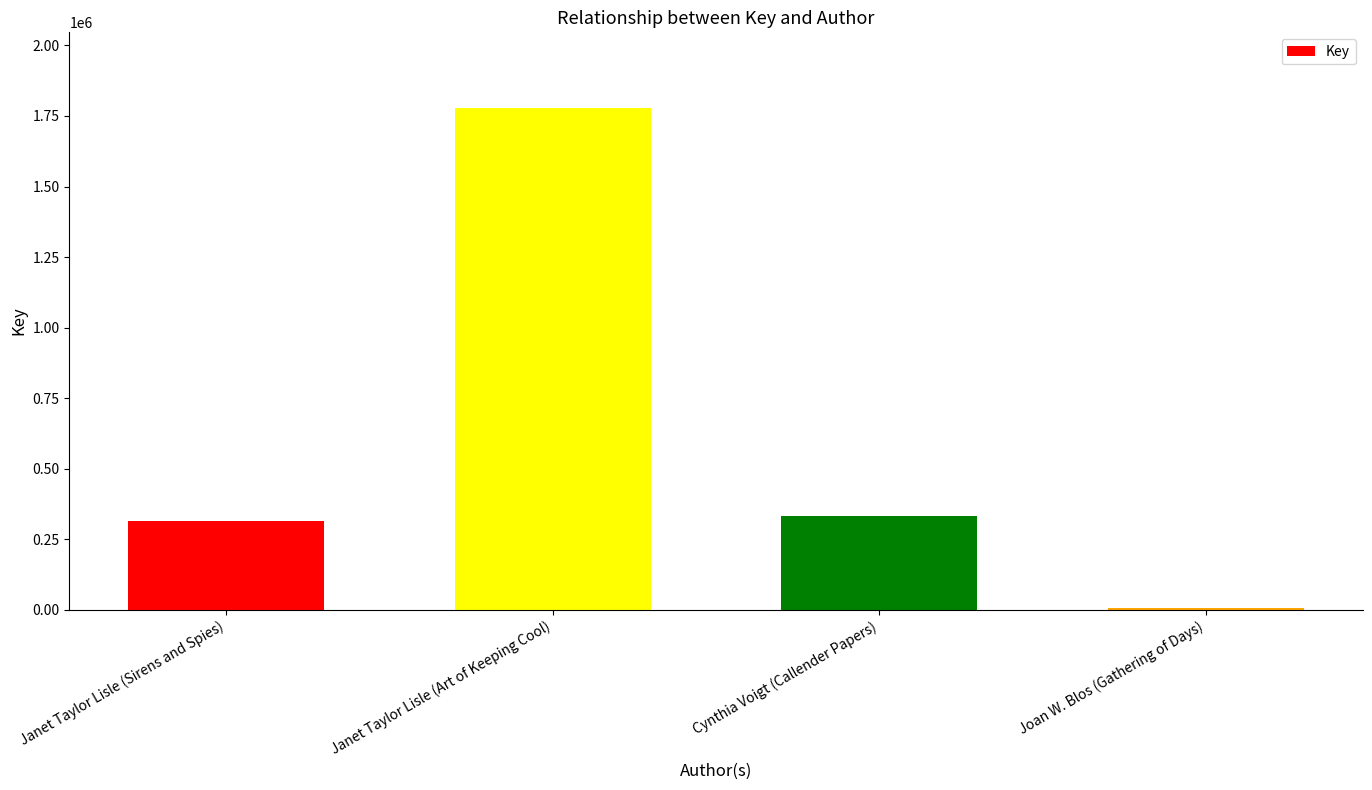

The value at Janet Taylor Lisle (Art of Keeping Cool) is 586014. True or false?

False